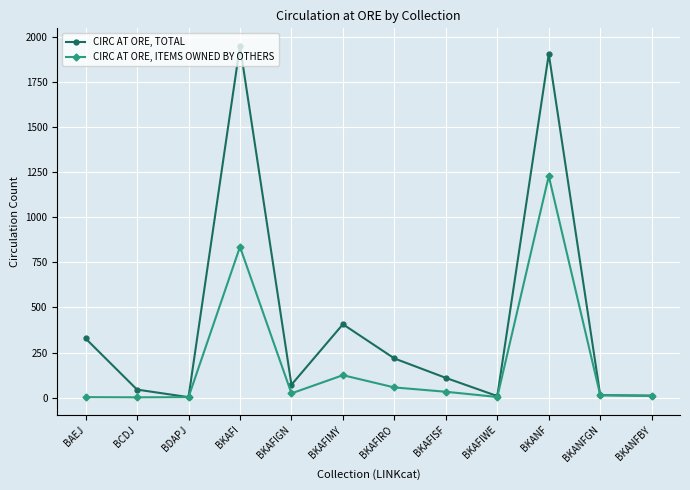

What is the greatest value displayed?

1953